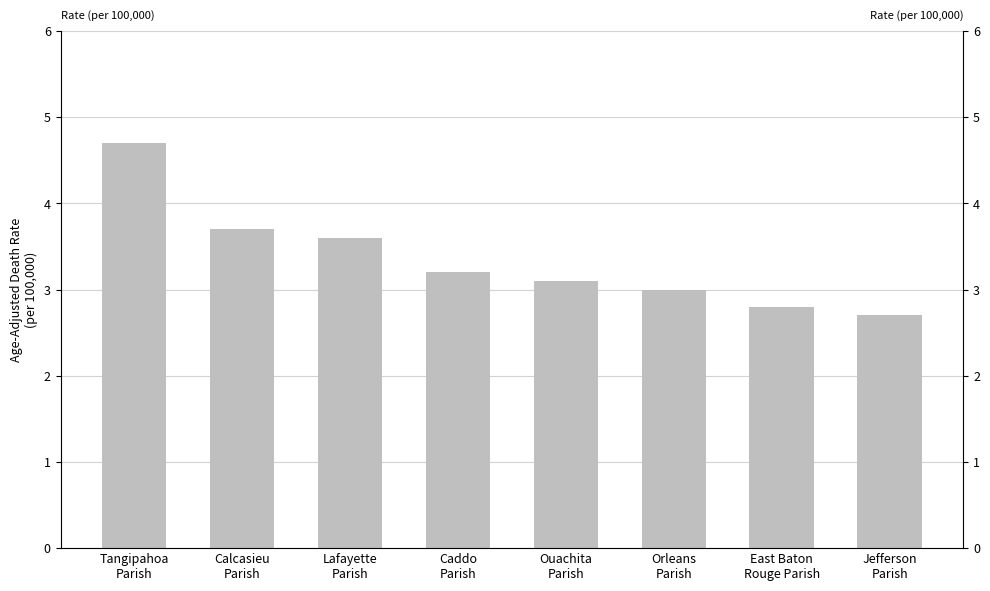

Where does the data first go above 3?

Tangipahoa
Parish